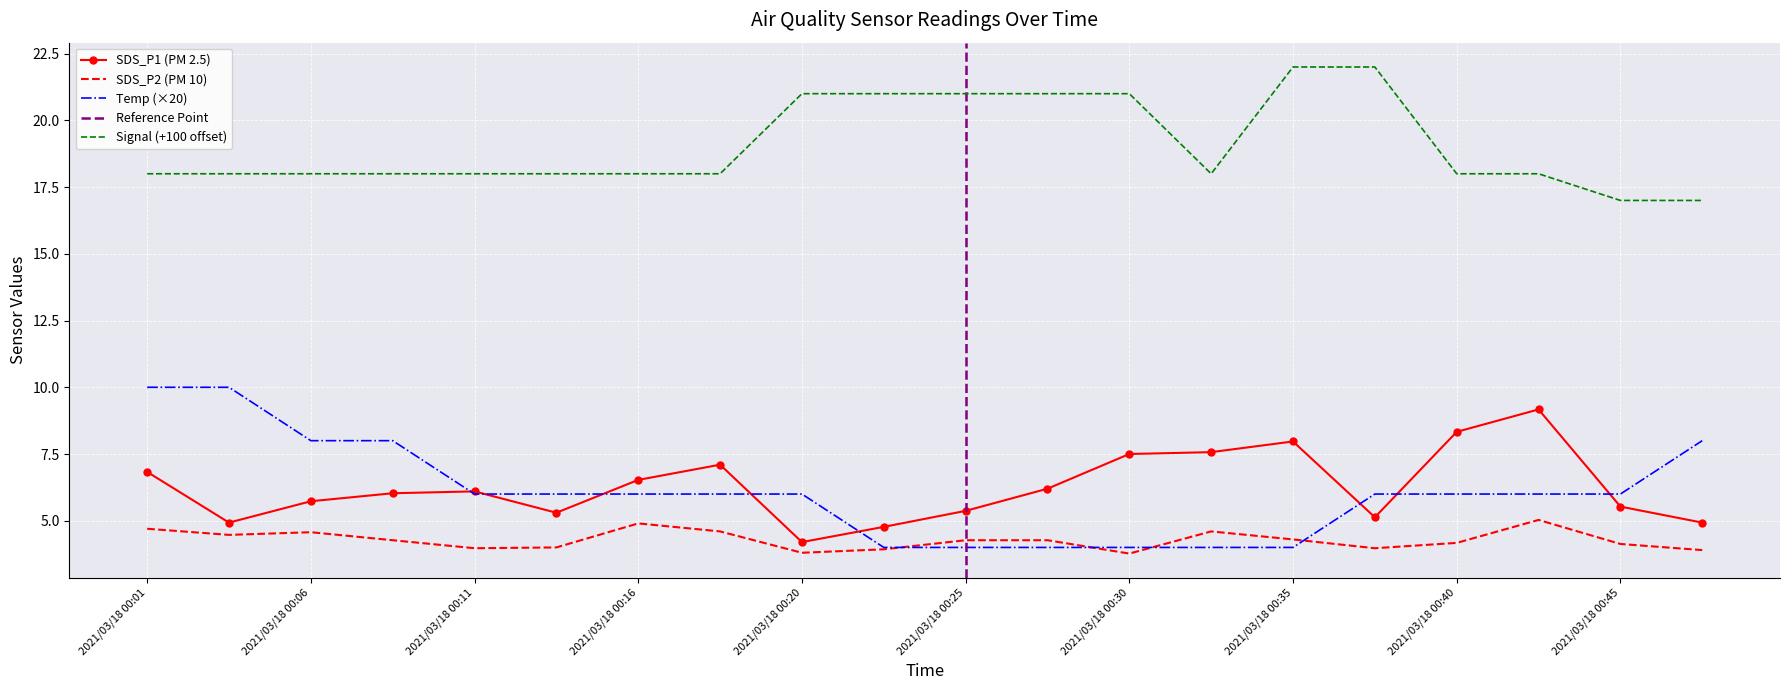

At which label does SDS_P1 first exceed 6?

2021/03/18 00:01